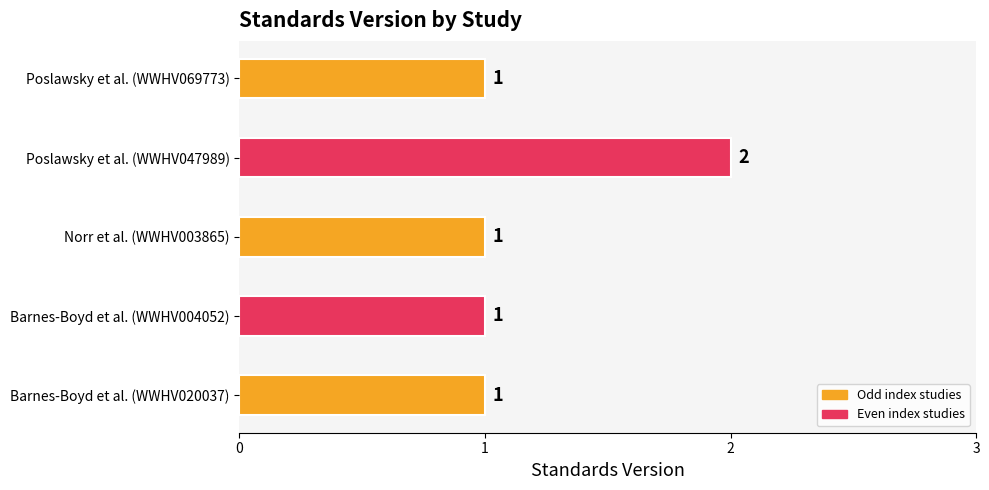

True or false: the data shows 1 at Poslawsky et al. (WWHV069773).

True